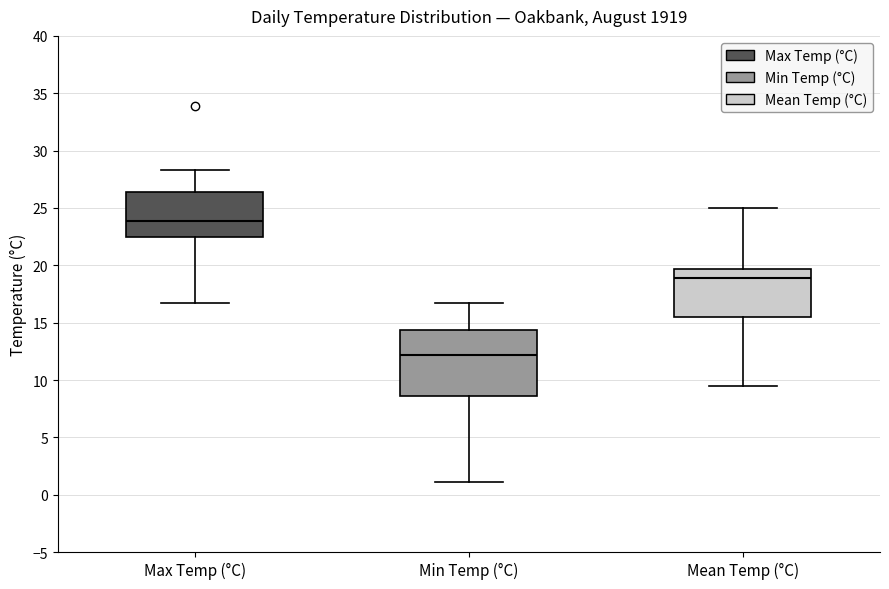

Which box has the lowest median line?

Min Temp (°C)